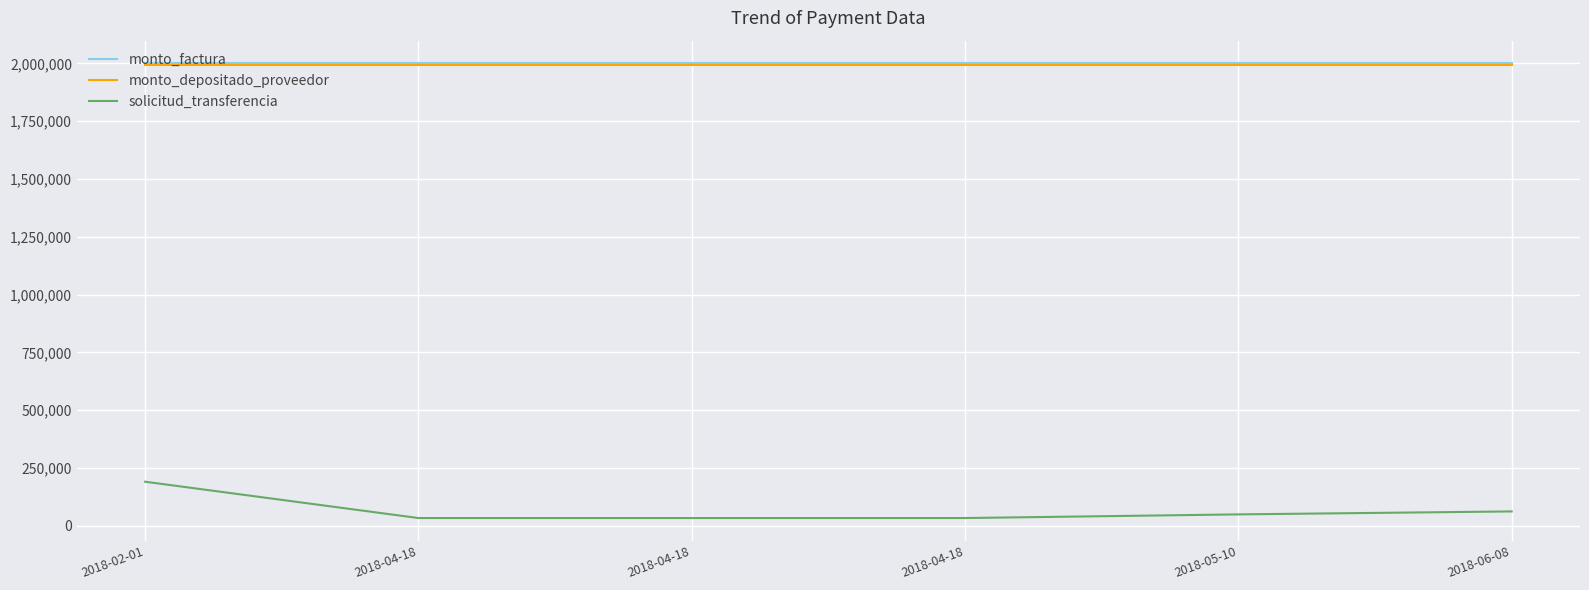

What are all the series names shown in the legend?

monto_factura, monto_depositado_proveedor, solicitud_transferencia